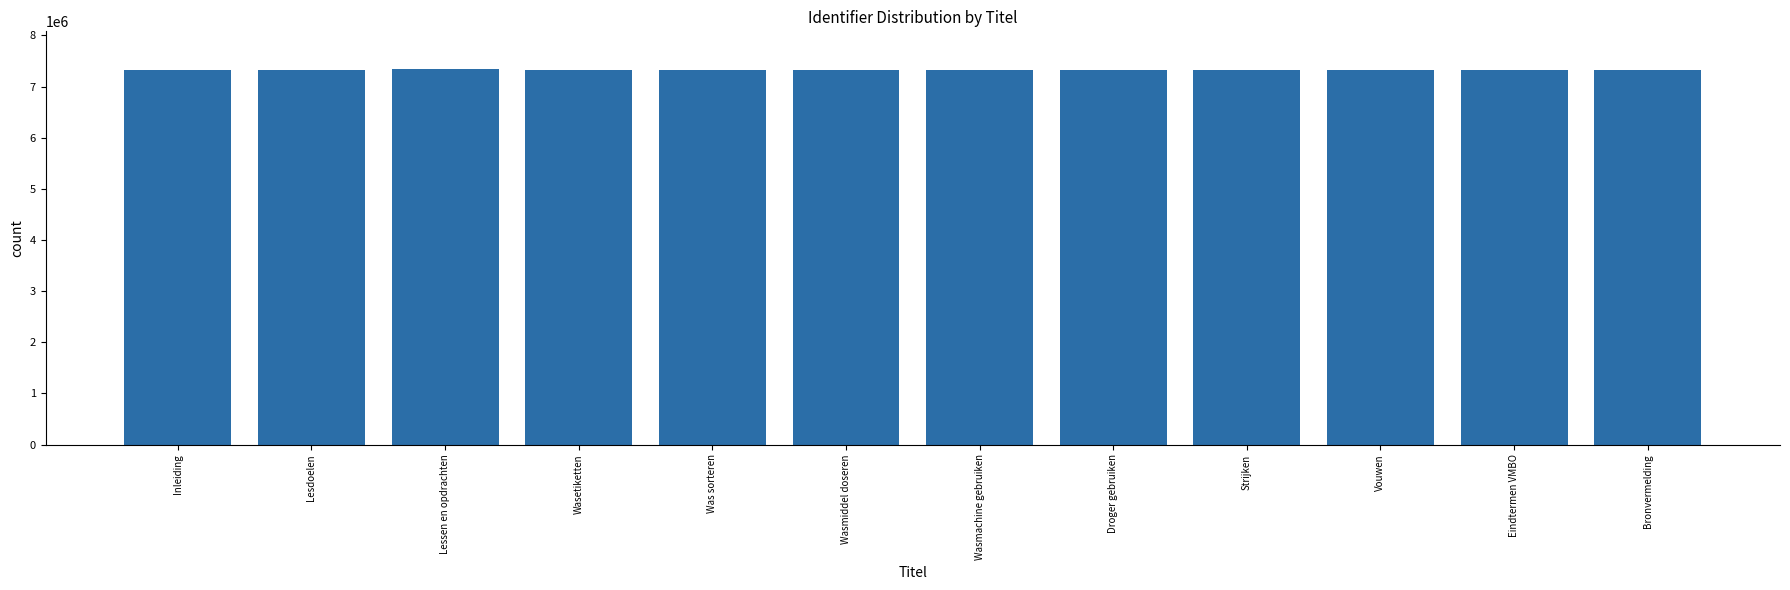

True or false: the data shows 7318133 at Vouwen.

True